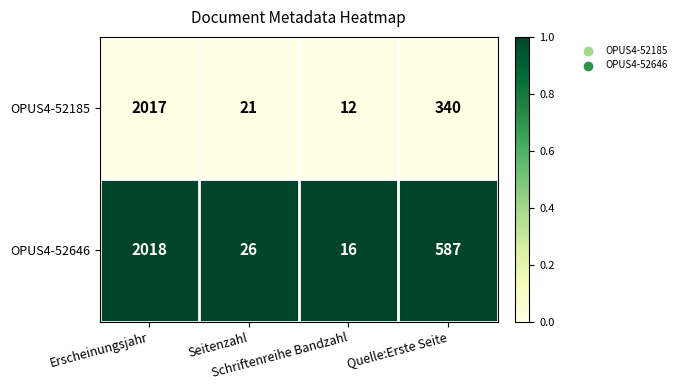

Which category has the highest value across all series?

Erscheinungsjahr